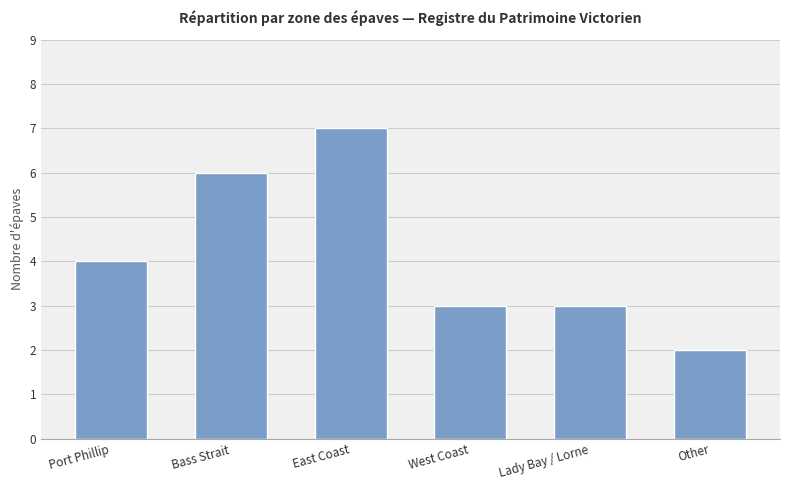

What is the maximum value shown in the chart?

7